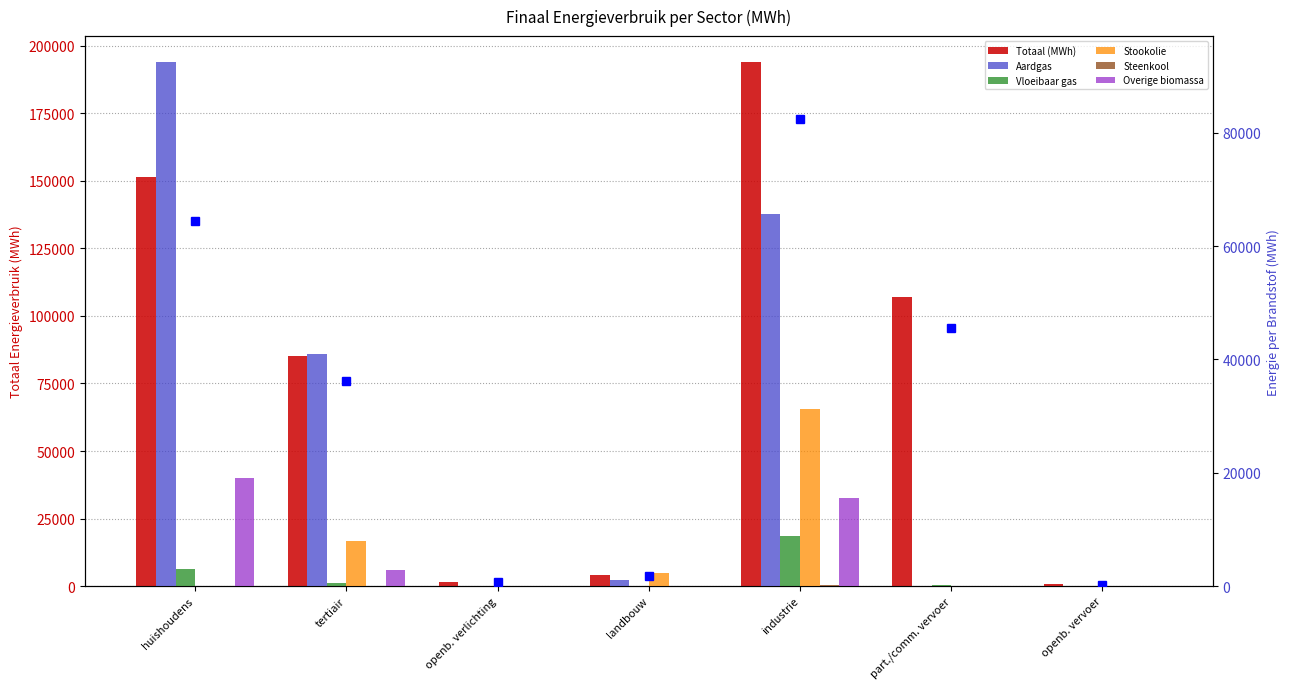

Which category has the lowest value in the Overige biomassa series?

openb. verlichting